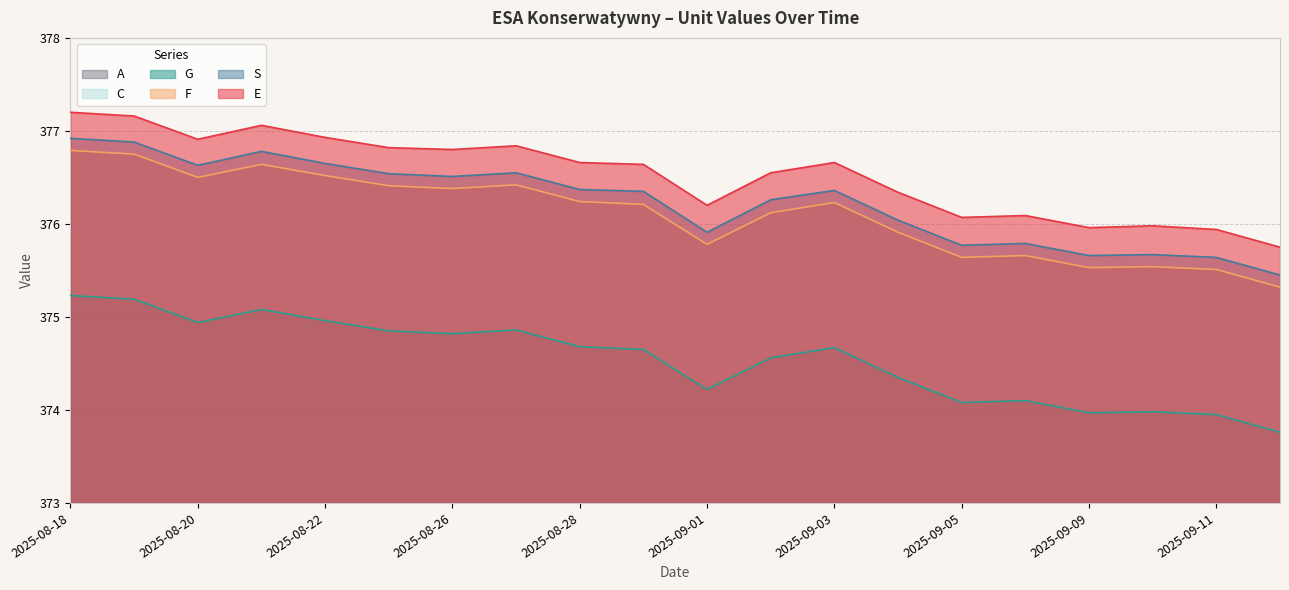

What is the greatest value displayed?

377.2